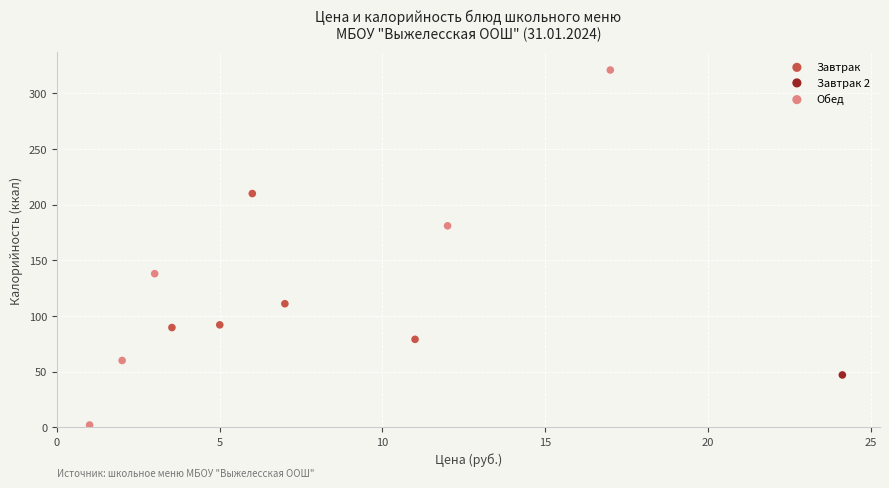

What are all the series names shown in the legend?

Завтрак, Завтрак 2, Обед